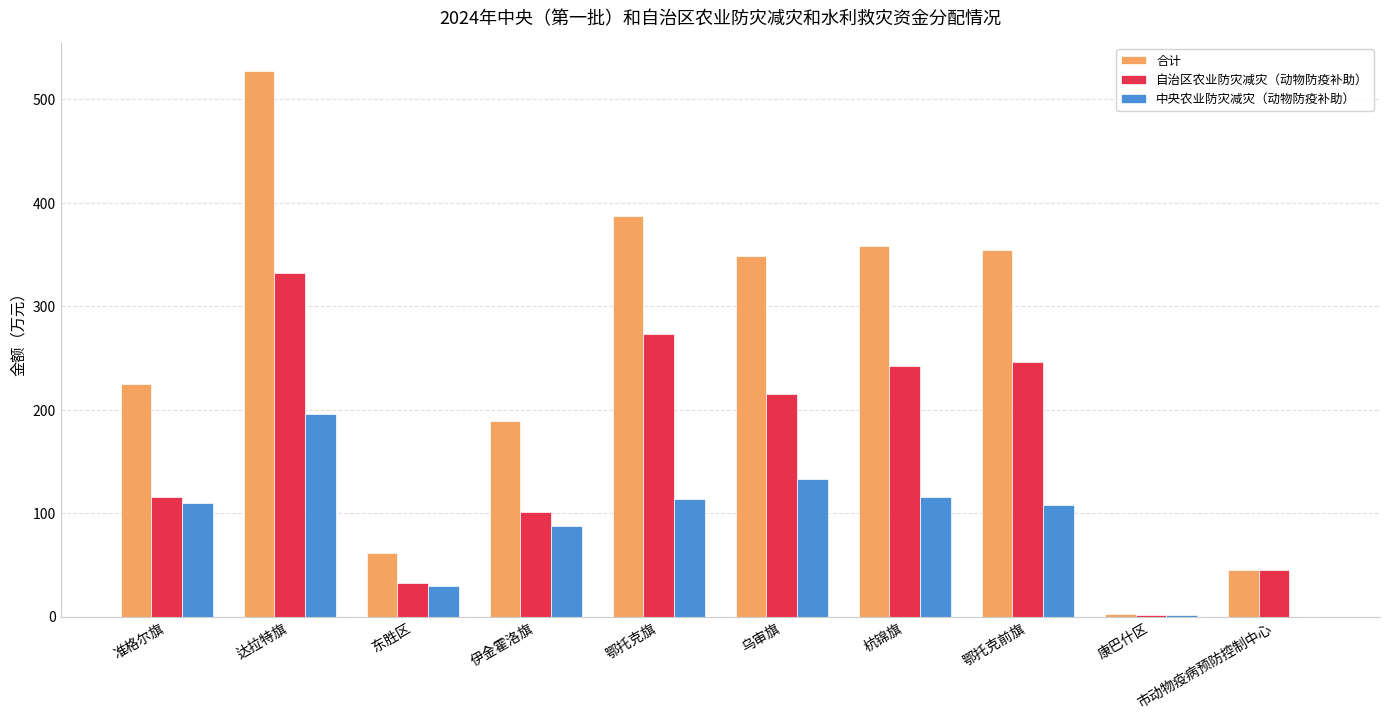

Where is 合计 nearest to the value 265?

准格尔旗